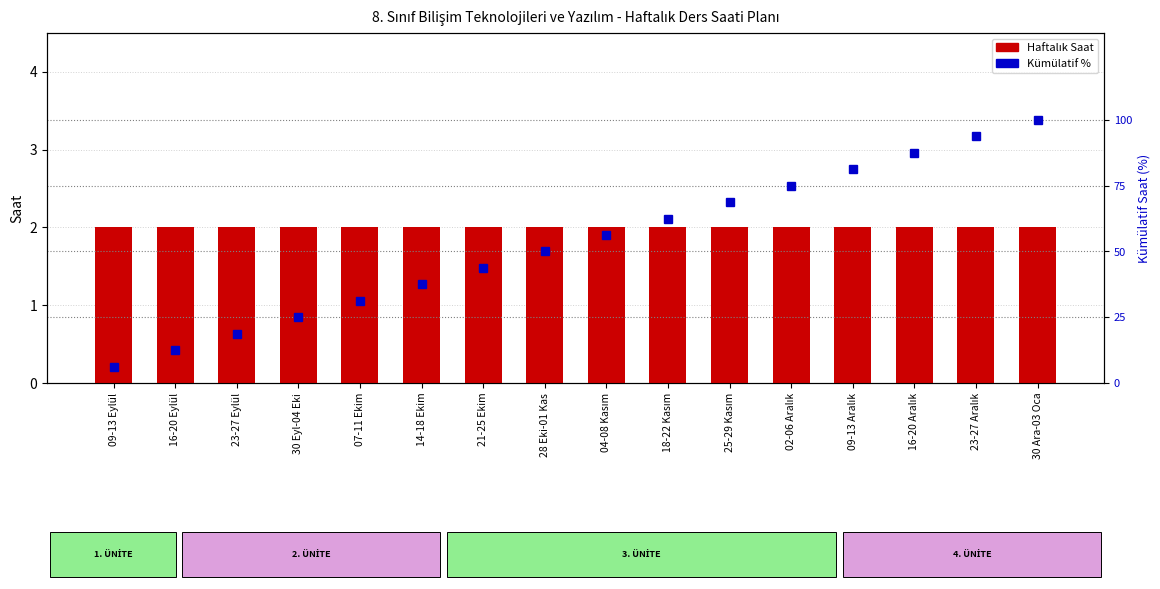

Where is Haftalık Saat nearest to the value 2?

09-13 Eylül